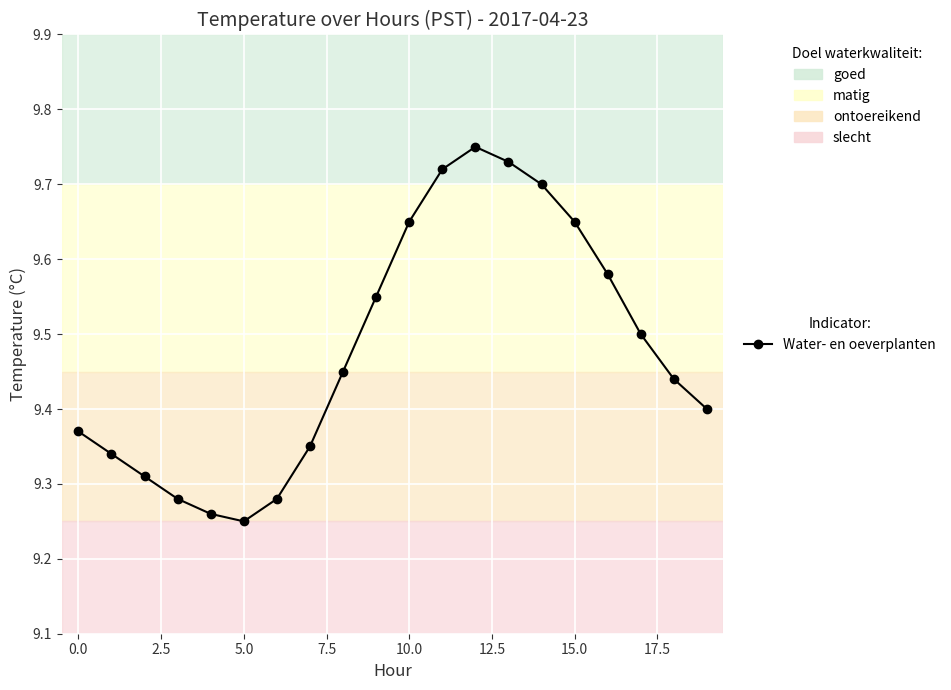

Count the values in the range 9 to 10.

20